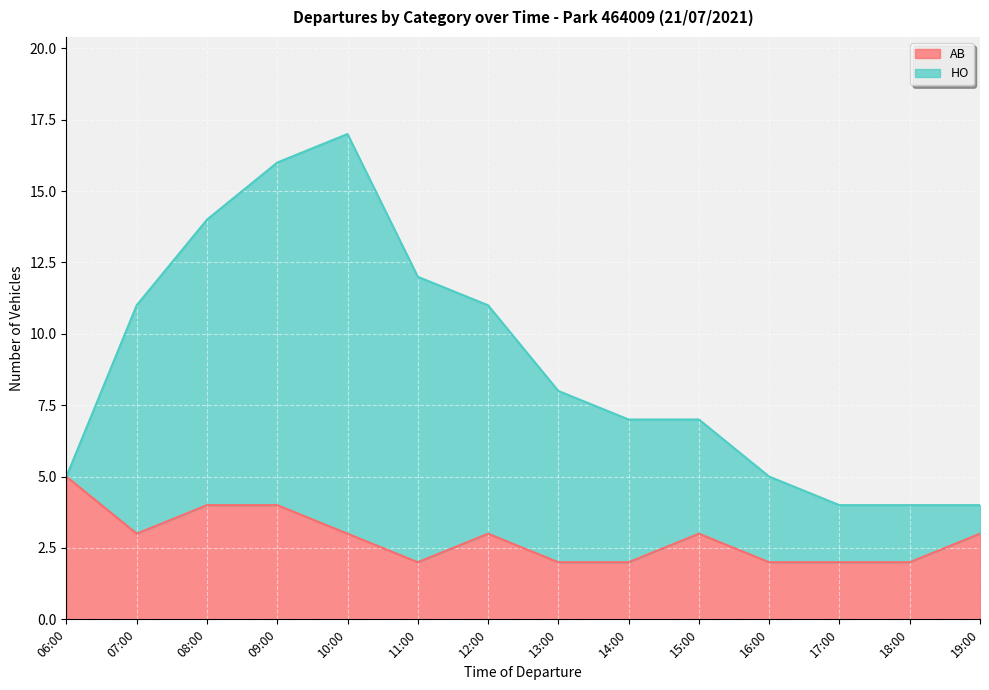

At which category is the sum across all series the highest?

10:00